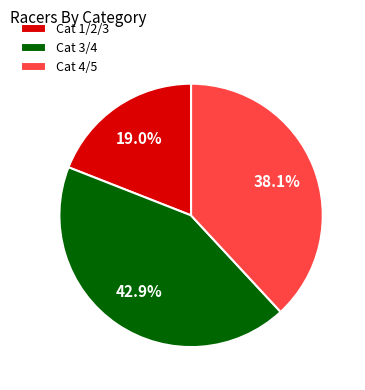

Count the number of slices in the pie.

3